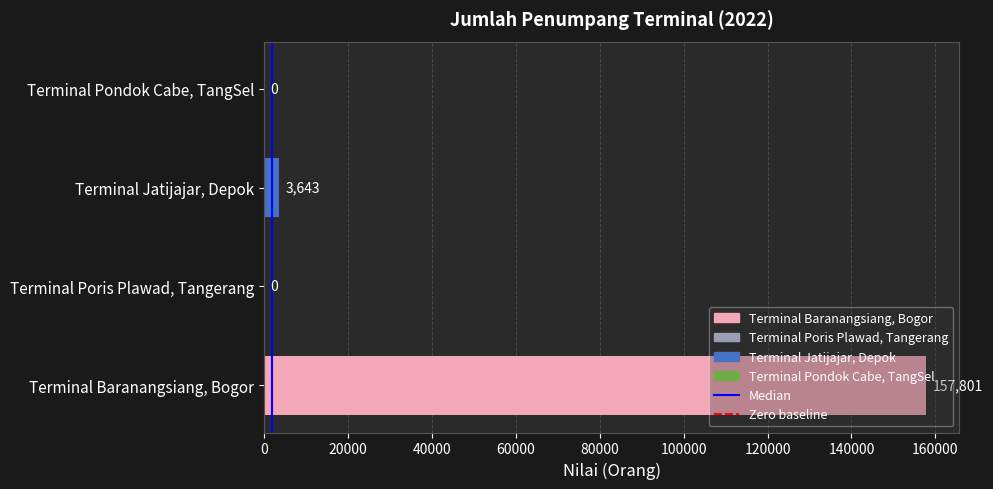

How many series are shown in this chart?

1